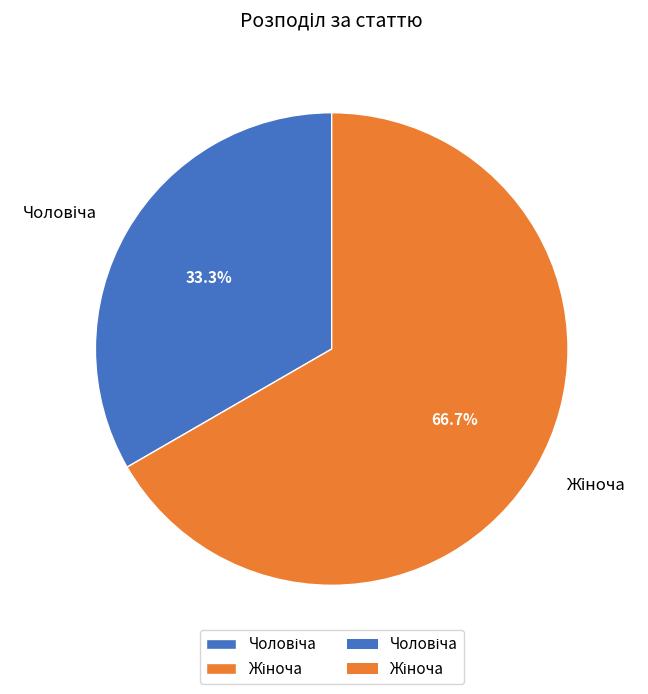

Does any single category account for the majority?

Yes